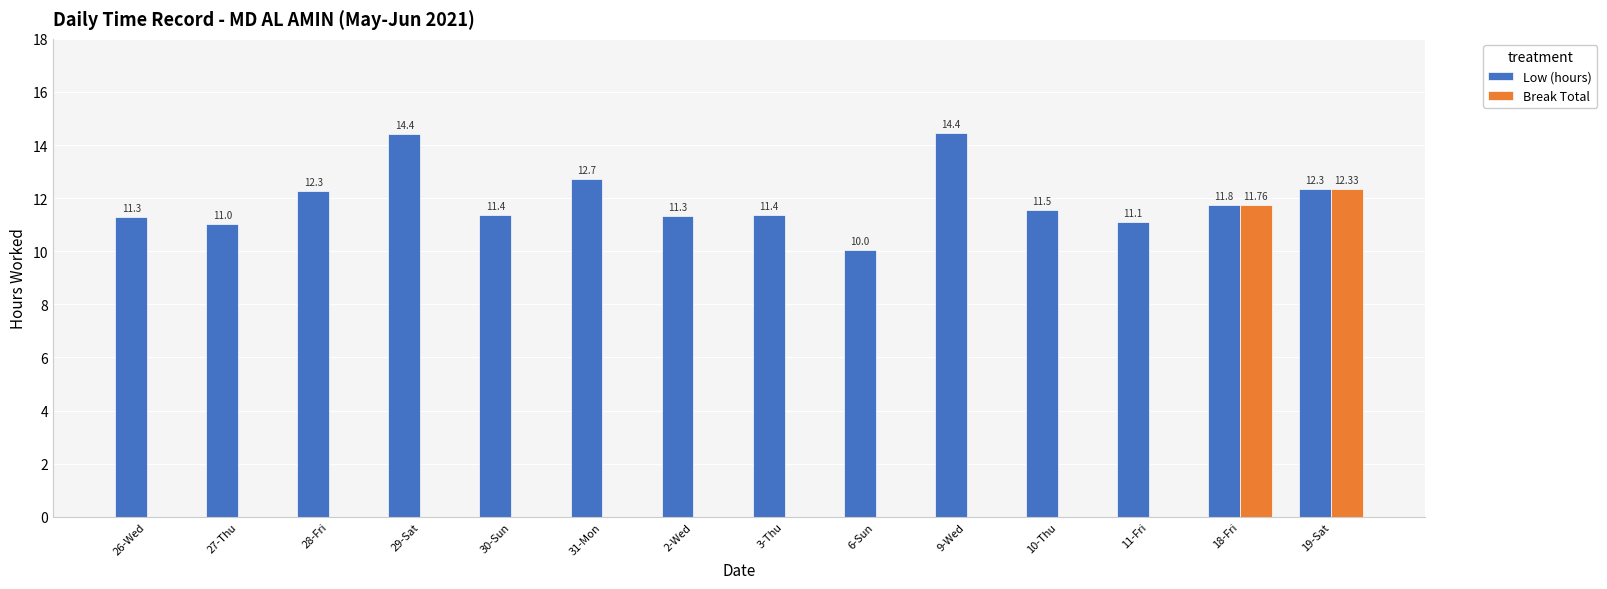

The value of Low (hours) at 26-Wed is 15.5. True or false?

False